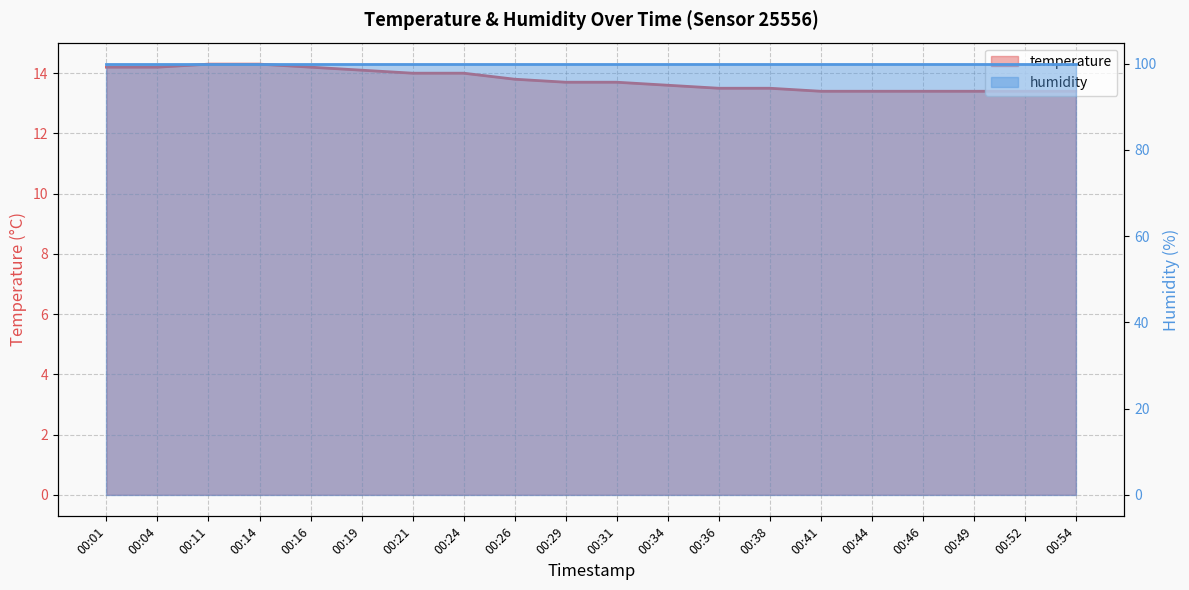

List the labels in order of value, largest first.

00:11, 00:14, 00:01, 00:04, 00:16, 00:19, 00:21, 00:24, 00:26, 00:29, 00:31, 00:34, 00:36, 00:38, 00:41, 00:44, 00:46, 00:49, 00:52, 00:54